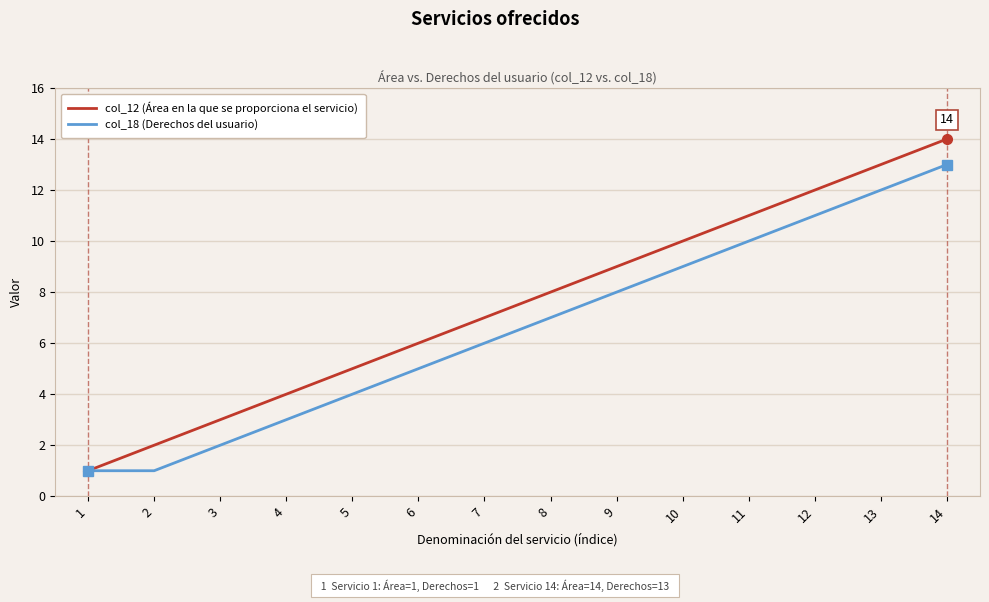

What are all the series names shown in the legend?

col_12 (Área en la que se proporciona el servicio), col_18 (Derechos del usuario)